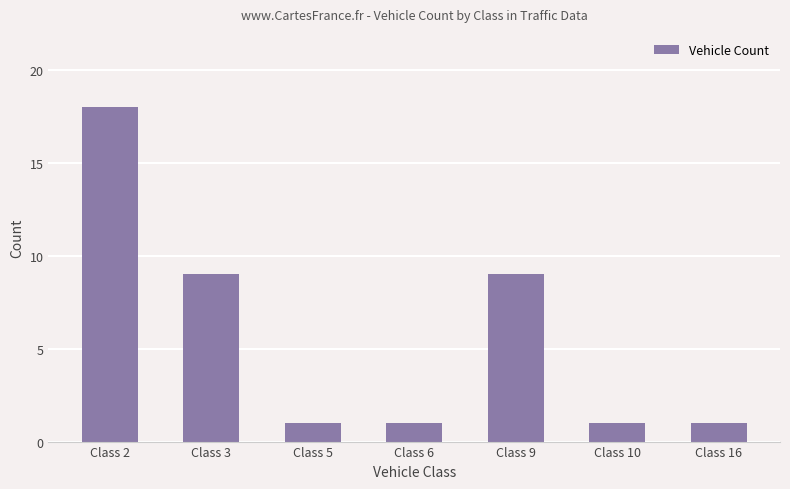

How many data points does each series have?

7